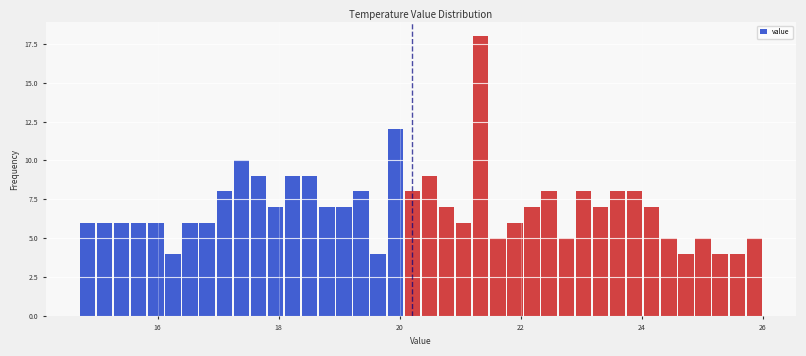

Around what value on the x-axis is the tallest bar? Give the approximate position of its centre, as read against the axis.

21.4